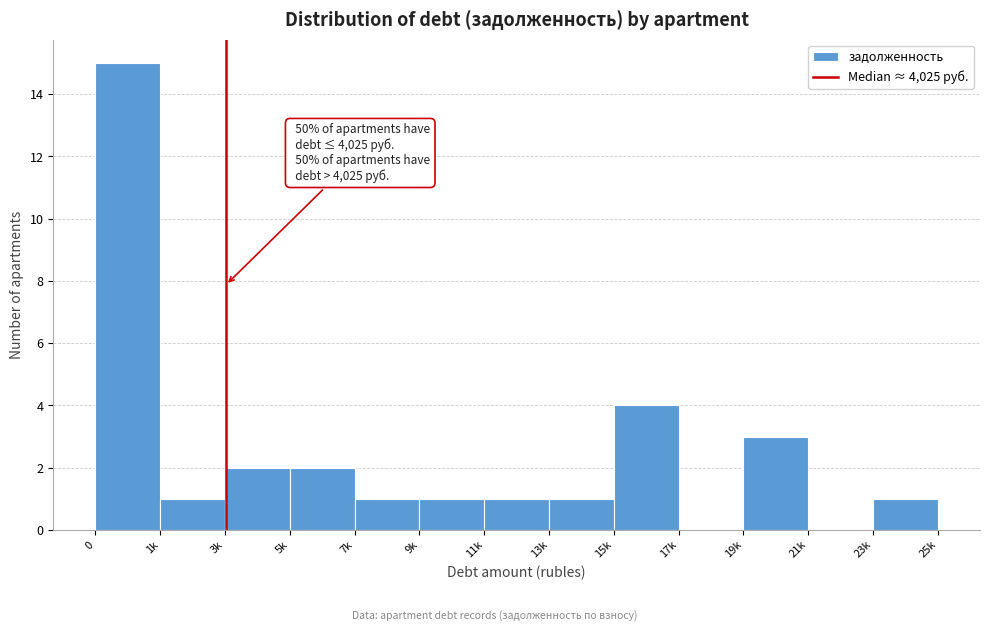

Reading left to right, transcribe all the data shown in this chart.

0=15	1k=1	3k=2	5k=2	7k=1	9k=1	11k=1	13k=1	15k=4	17k=0	19k=3	21k=0	23k=1